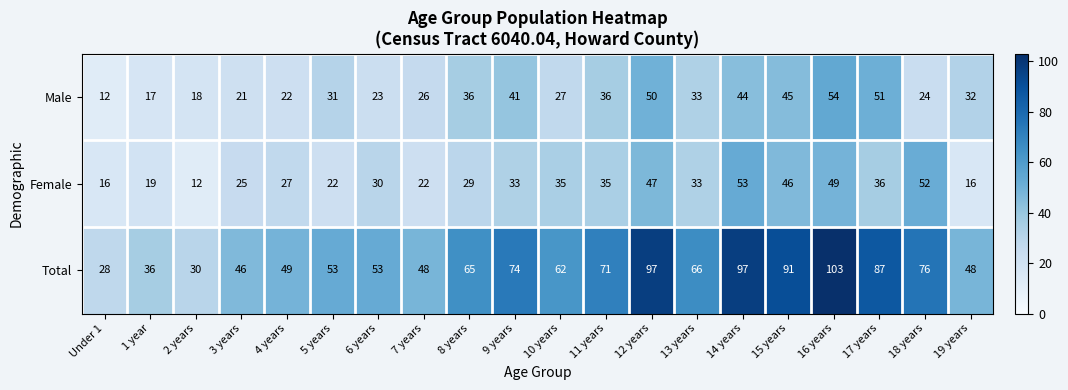

What is the difference between the highest and lowest values at 18 years?

52